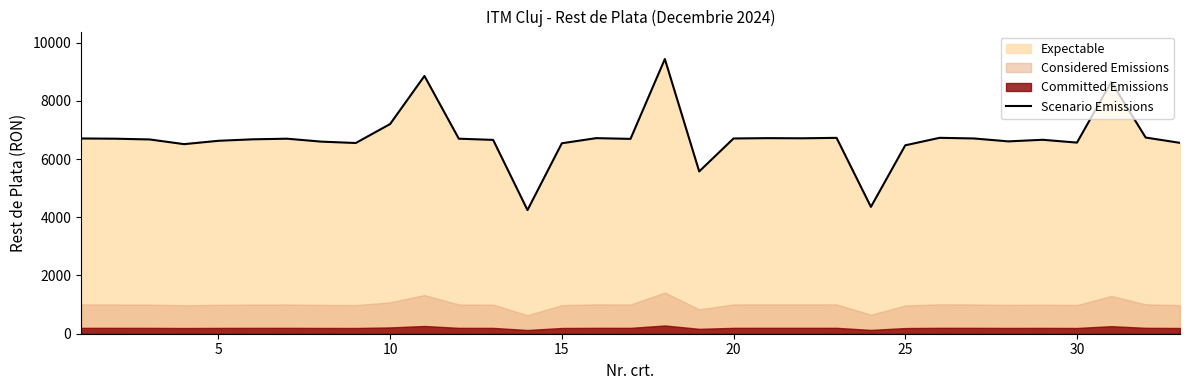

What is the maximum value for Scenario Emissions?

9436